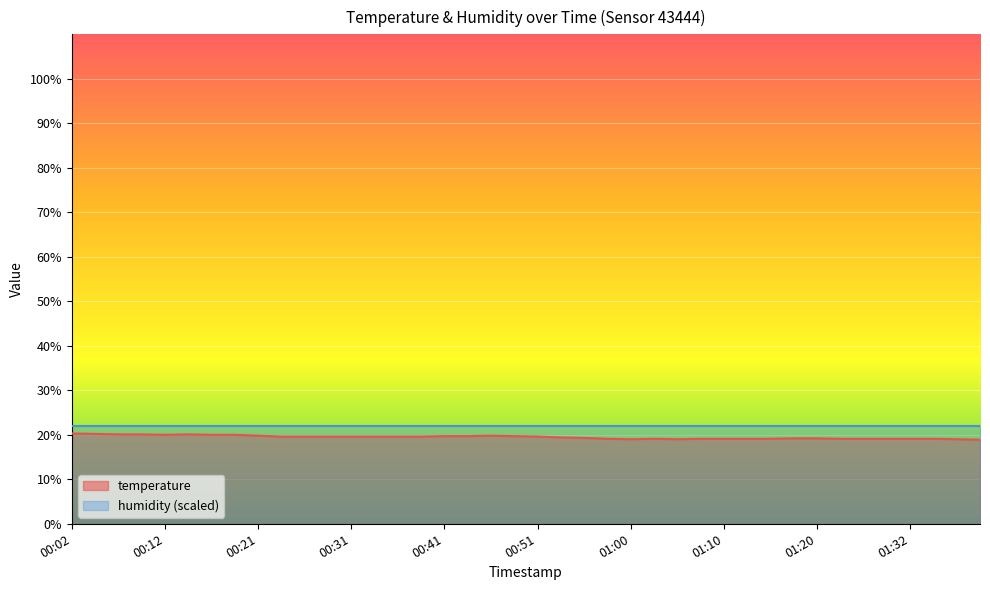

Rank the categories by value from lowest to highest.

01:40, 01:00, 01:05, 01:37, 00:58, 01:03, 01:08, 01:10, 01:12, 01:15, 01:25, 01:27, 01:30, 01:32, 01:35, 01:17, 01:20, 00:55, 00:53, 00:24, 00:26, 00:29, 00:31, 00:33, 00:36, 00:38, 00:51, 00:41, 00:43, 00:48, 00:21, 00:46, 00:12, 00:16, 00:19, 00:07, 00:09, 00:14, 00:04, 00:02